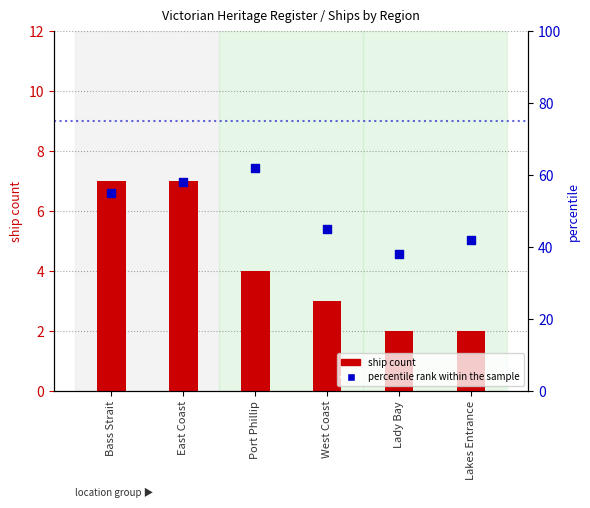

Which series reaches the minimum Y coordinate?

ship count